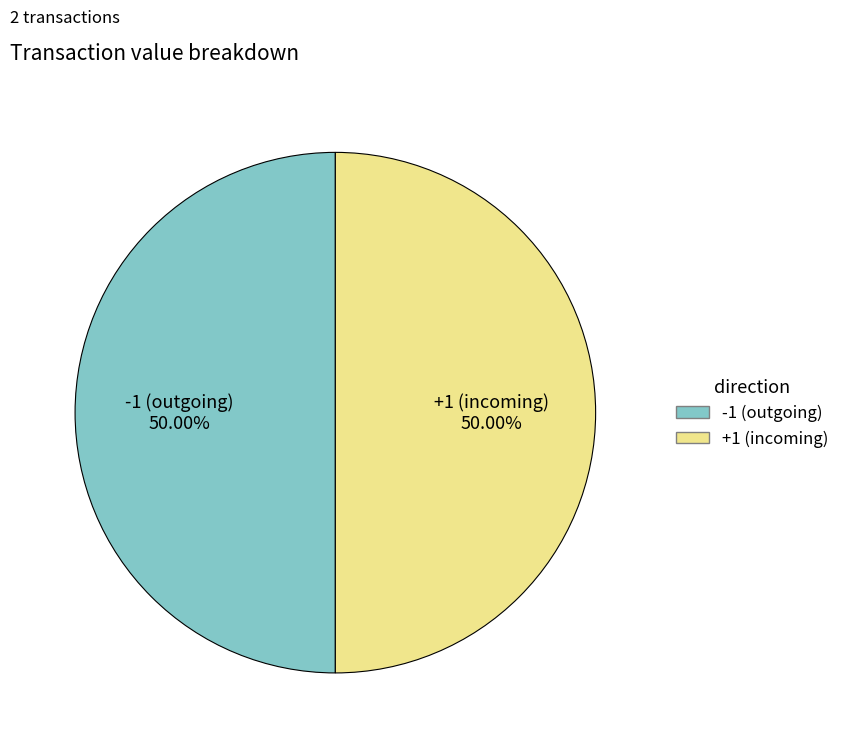

Is the sum of -1 (outgoing) and +1 (incoming) greater than half?

Yes